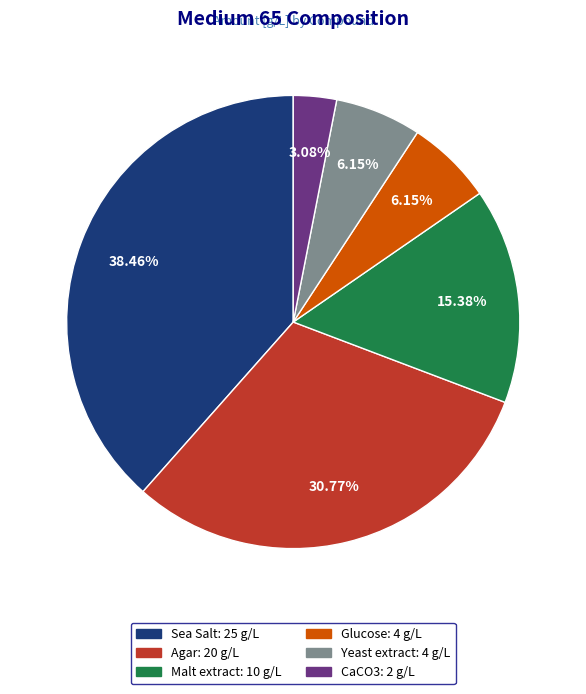

Does any single category account for the majority?

No